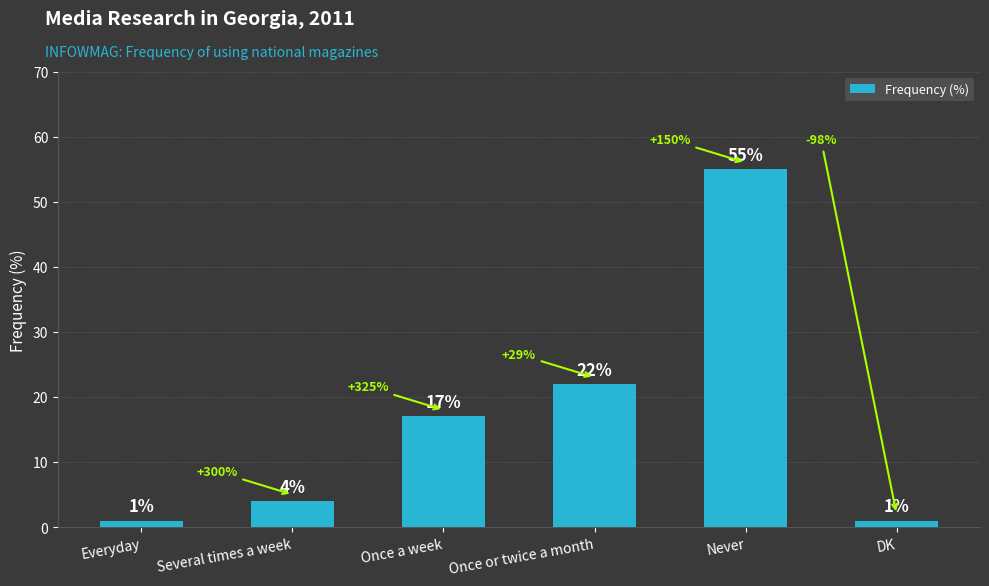

Approximately how many times larger is the value at Never compared to Everyday?

55.0